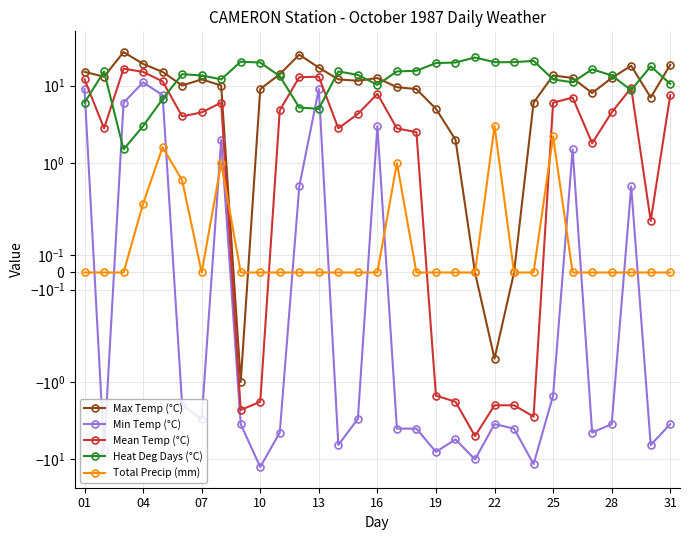

Which series has the widest spread of values?

Max Temp (°C)